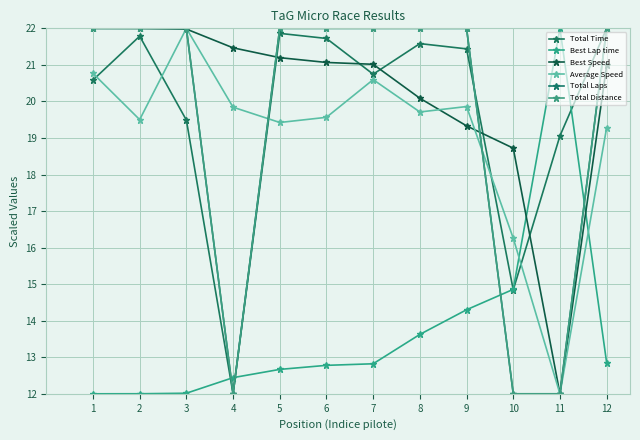

True or false: Best Speed and Total Distance intersect in this chart.

True